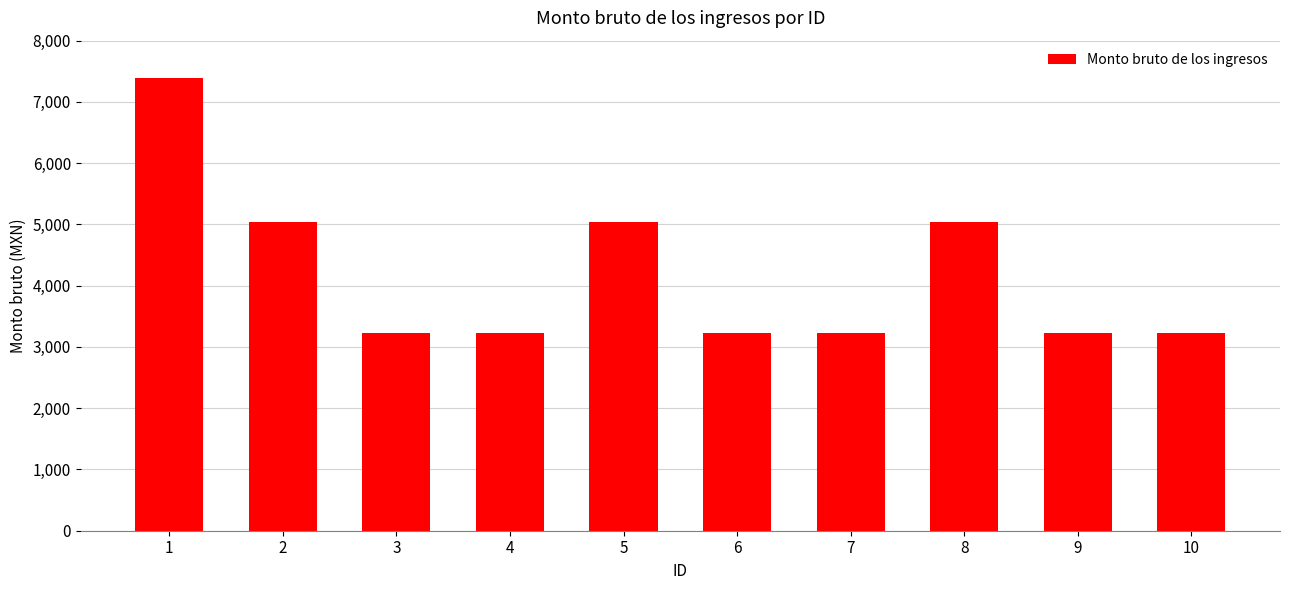

What is the maximum value shown in the chart?

7387